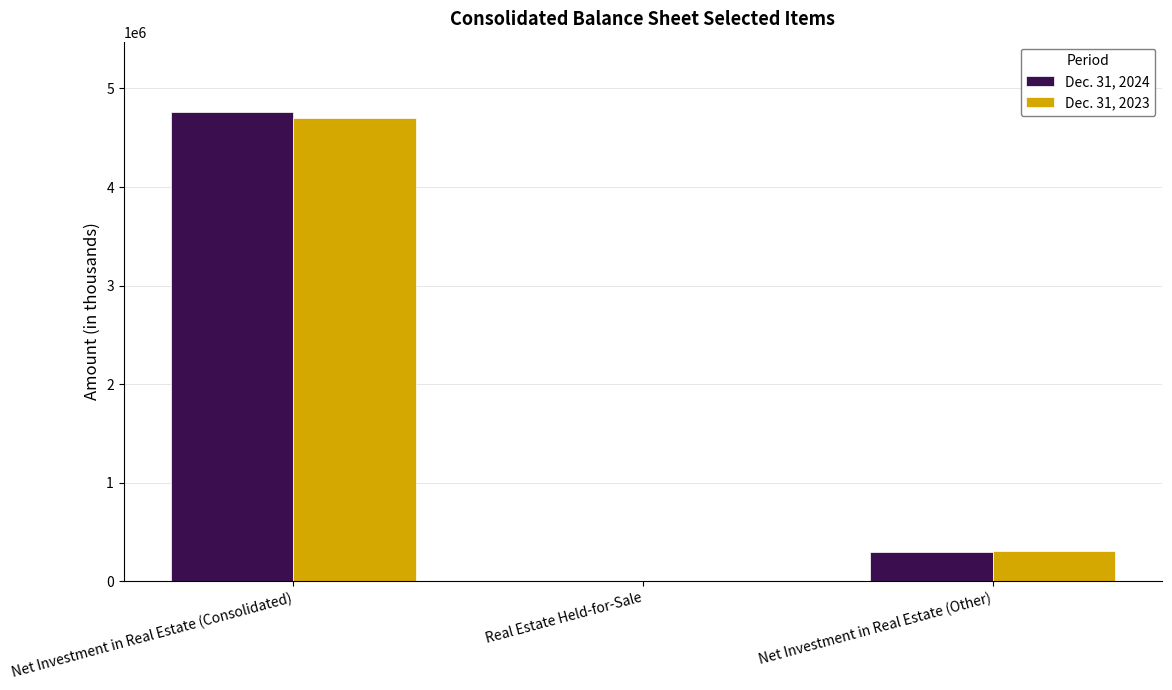

At which label does Dec. 31, 2023 first exceed 302869?

Net Investment in Real Estate (Consolidated)